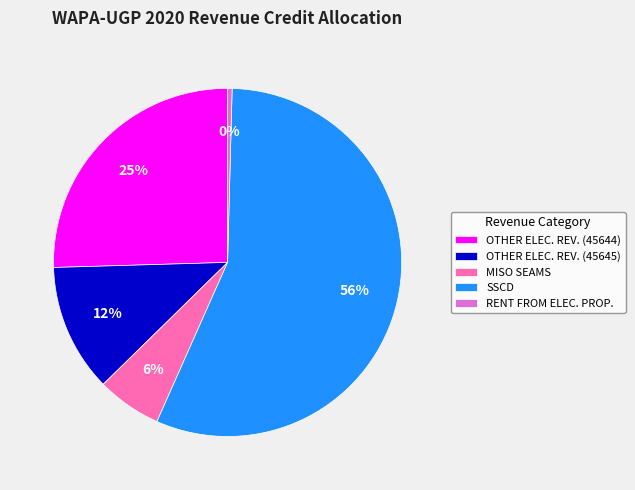

Between OTHER ELEC. REV. (45644) and MISO SEAMS, which is larger?

OTHER ELEC. REV. (45644)